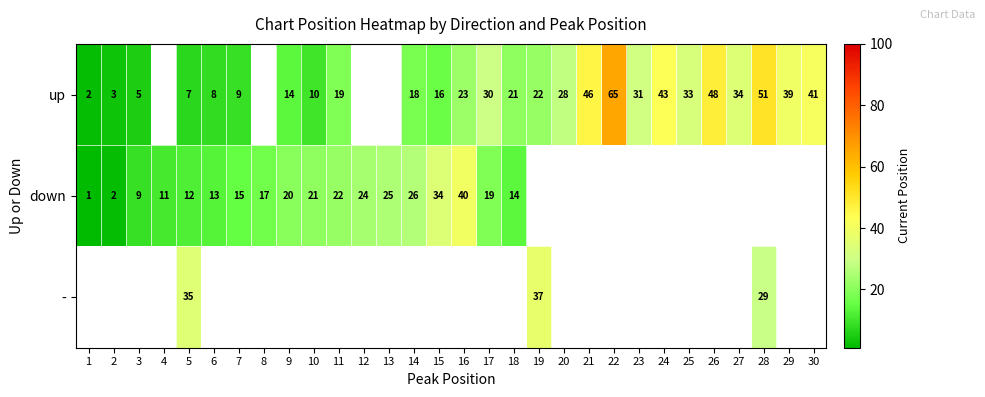

At which category is the sum across all series the highest?

5